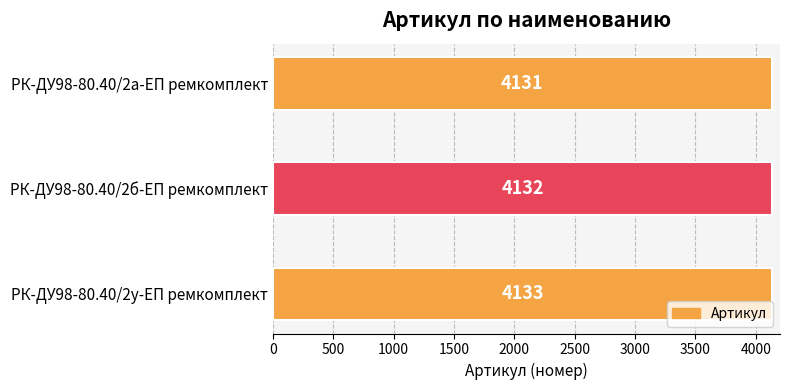

Rank the categories by value from highest to lowest.

РК-ДУ98-80.40/2у-ЕП ремкомплект, РК-ДУ98-80.40/2б-ЕП ремкомплект, РК-ДУ98-80.40/2а-ЕП ремкомплект